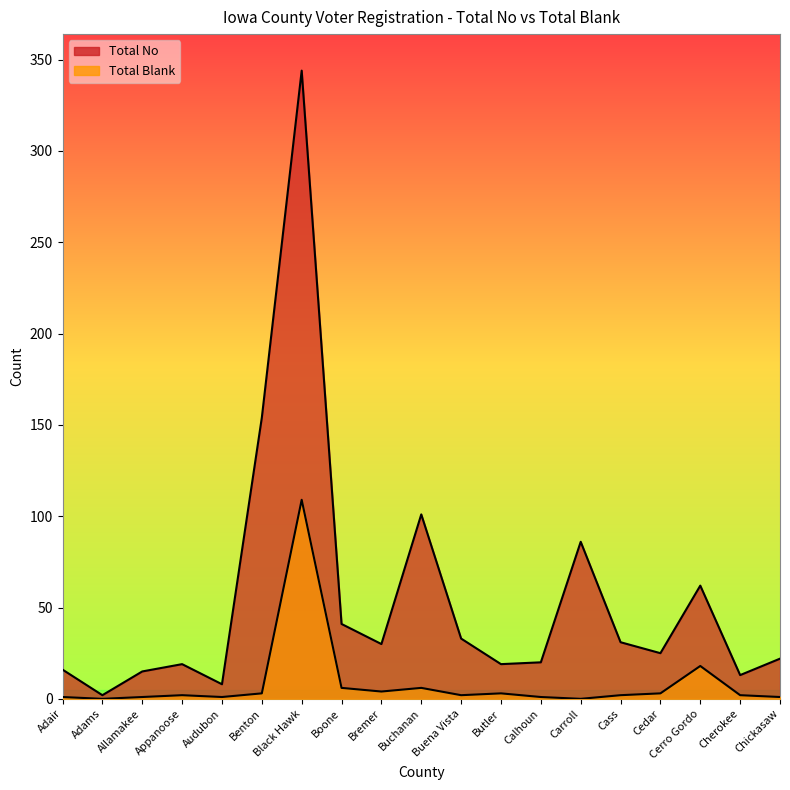

How many data points in Total Blank are above 2?

8